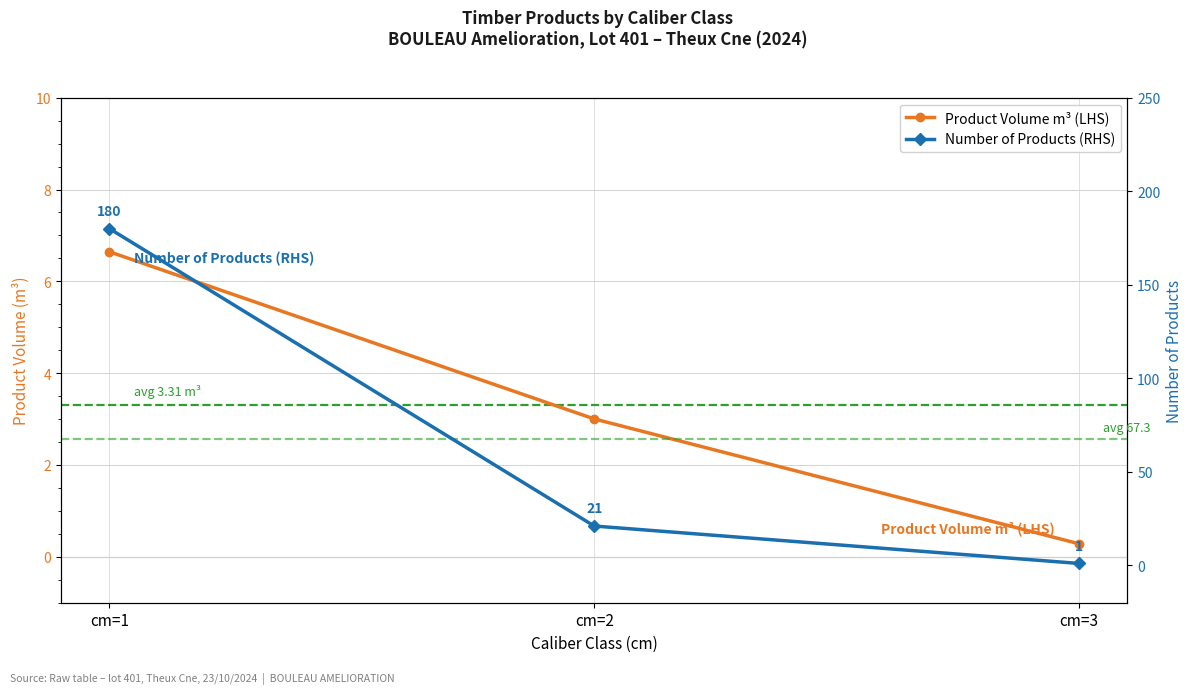

The value of produit_nbre at cm=2 is 37.5. True or false?

False